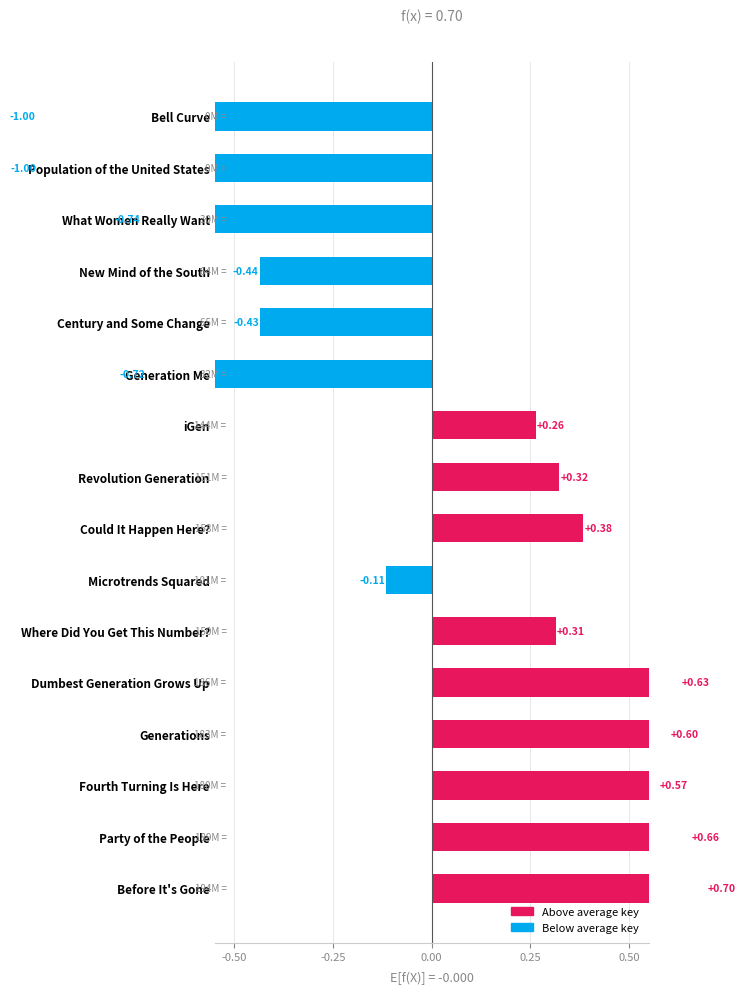

How many values are above zero?

9